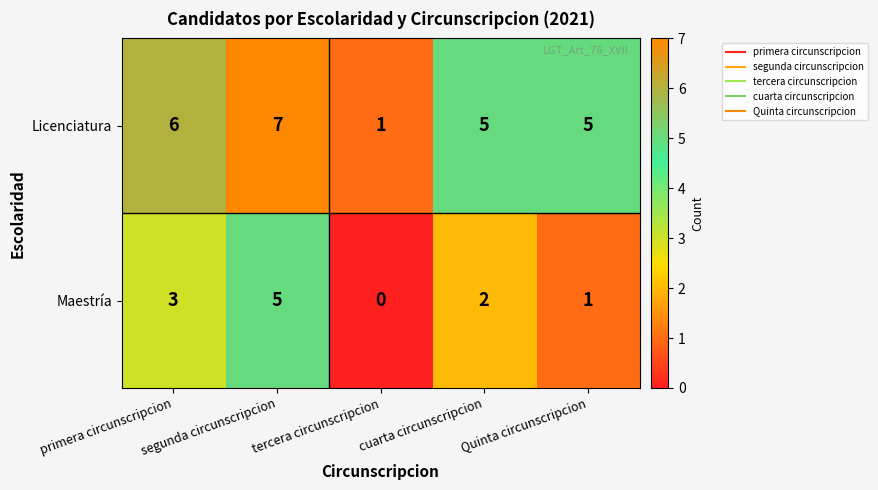

Rank the series by their maximum value, from highest to lowest.

Licenciatura, Maestría